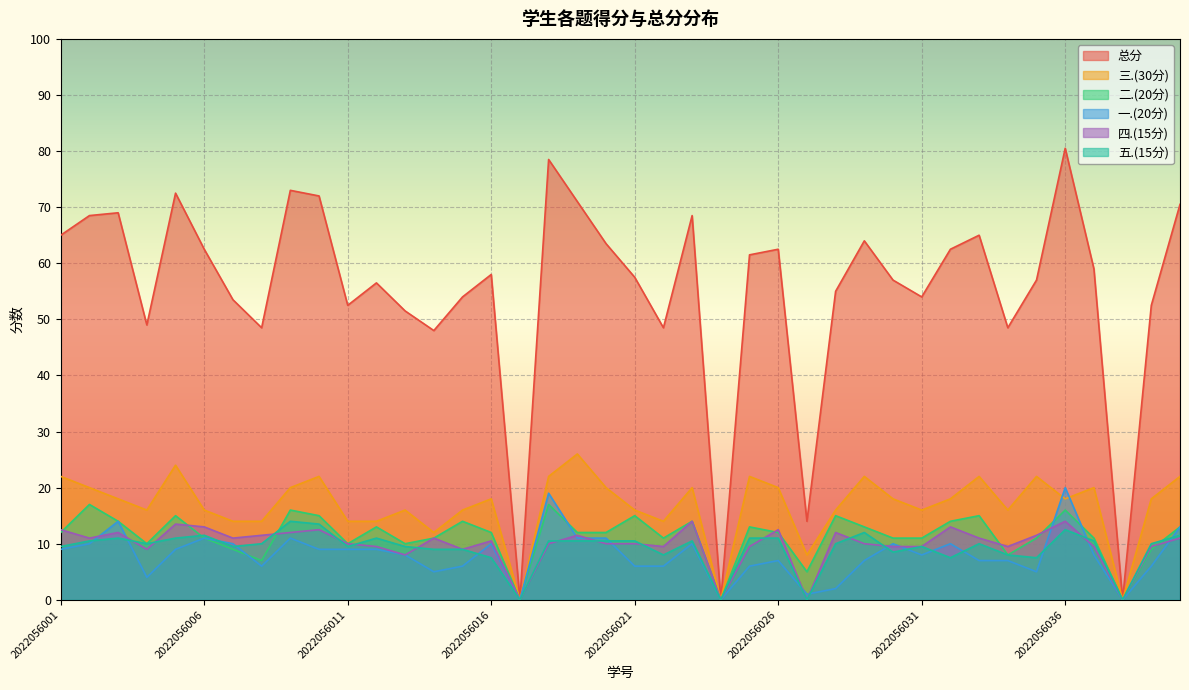

At which category does 一.(20分) reach its first local peak?

2022056003